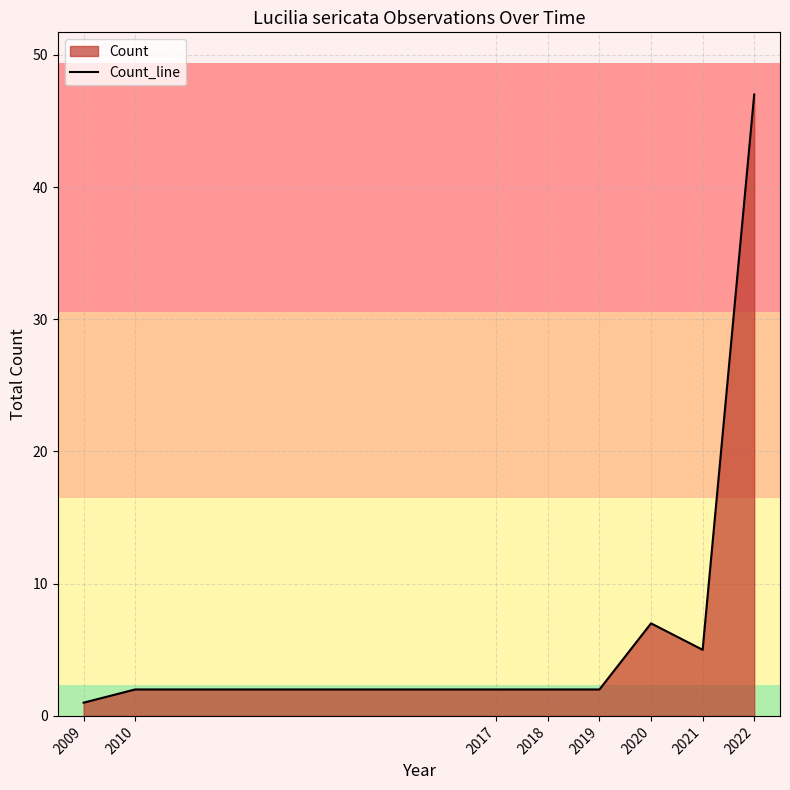

At which category does the chart reach its minimum across all series?

2009